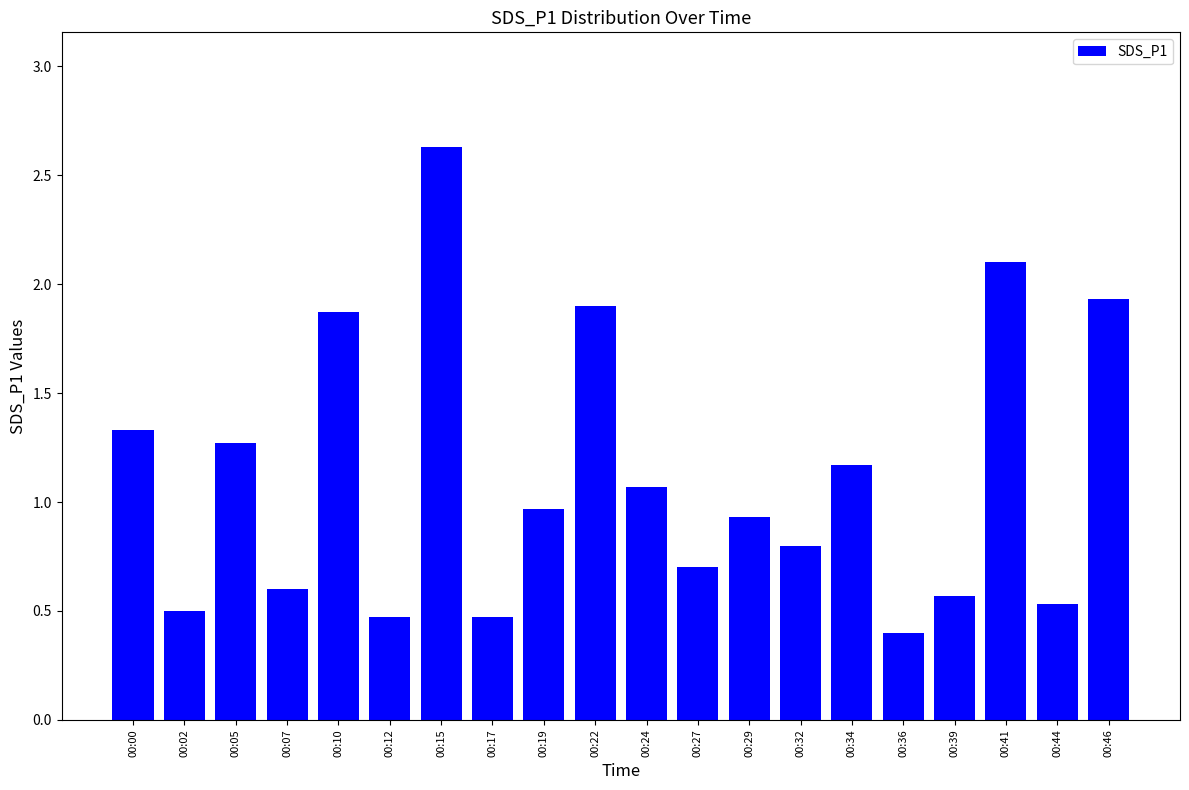

Reading right to left, what are all the values shown in this chart?

1.9	0.5	2.1	0.6	0.4	1.2	0.8	0.9	0.7	1.1	1.9	1.0	0.5	2.6	0.5	1.9	0.6	1.3	0.5	1.3